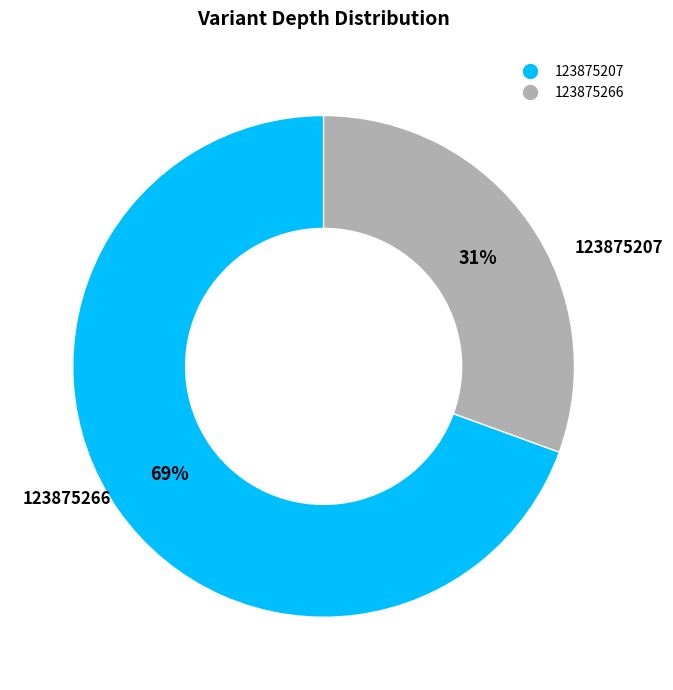

Which category has the biggest portion of the pie?

123875207